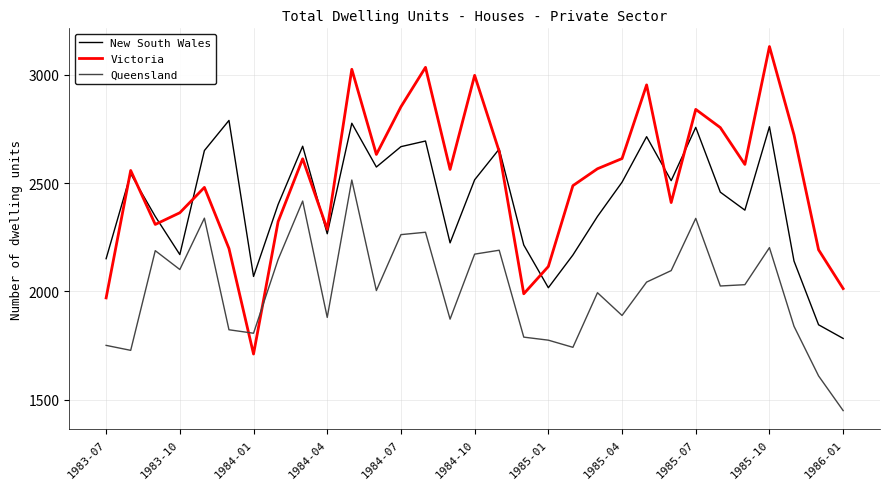

Which series has the largest total across all categories?

Victoria